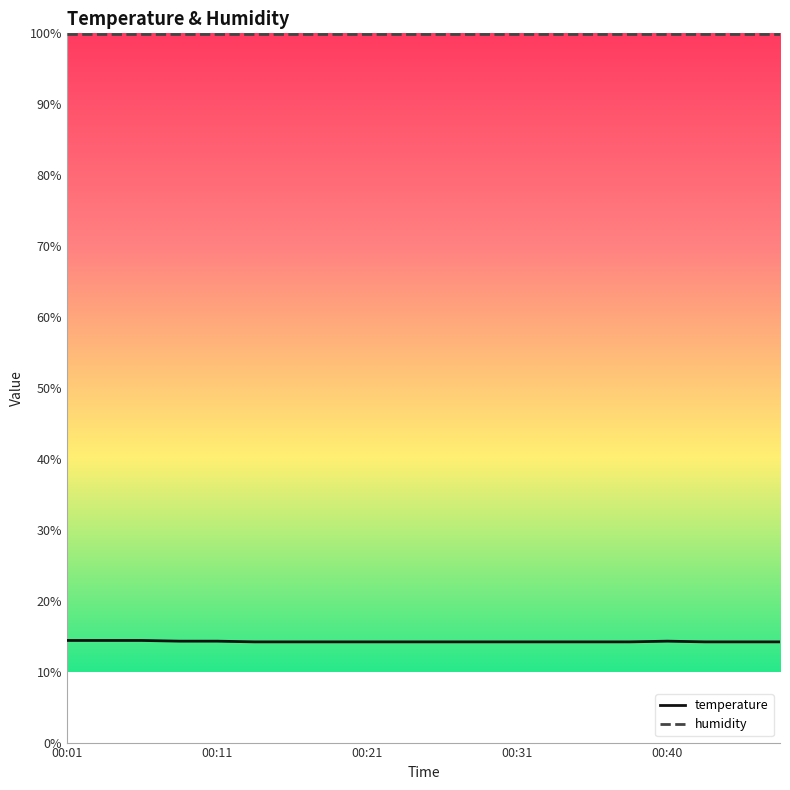

What is the minimum value shown in the chart?

14.2